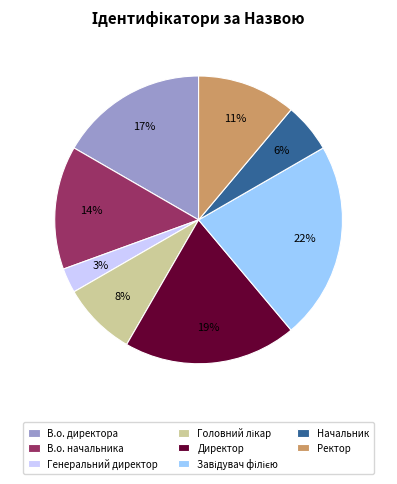

Which slice is the smallest?

Генеральний директор